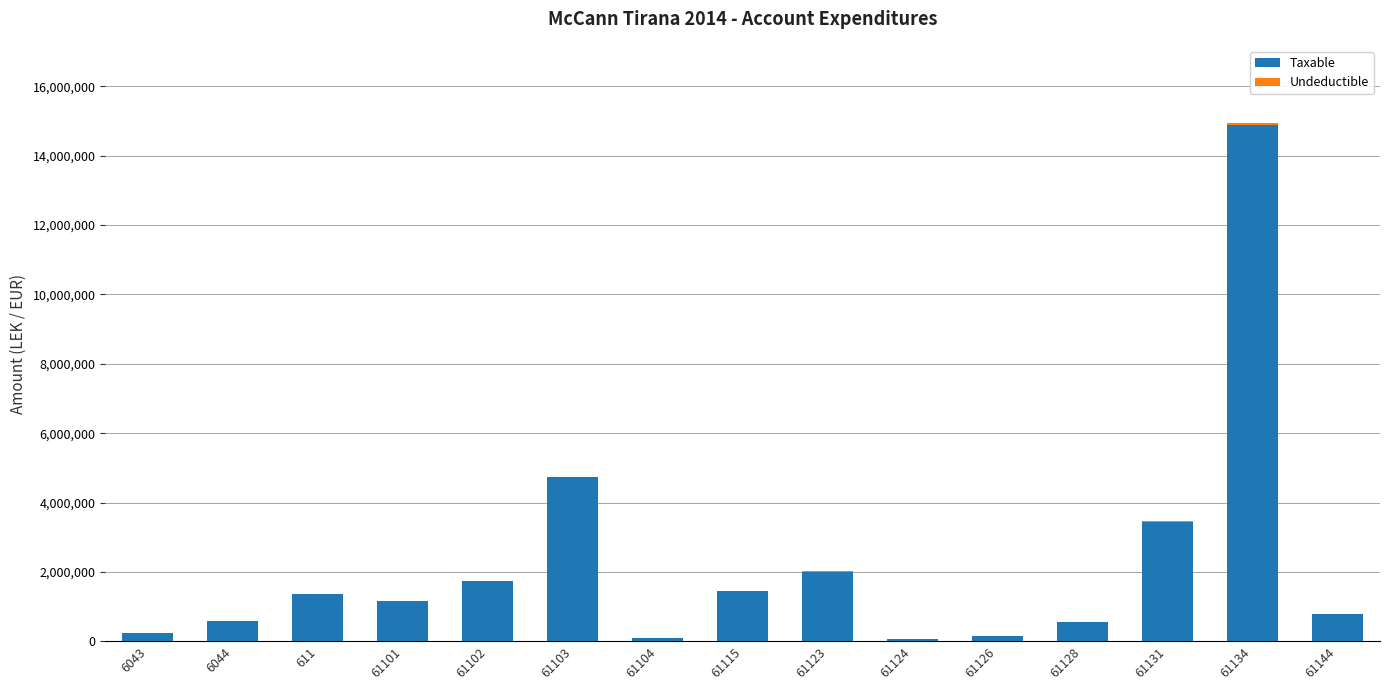

At which category is the sum across all series the highest?

61134